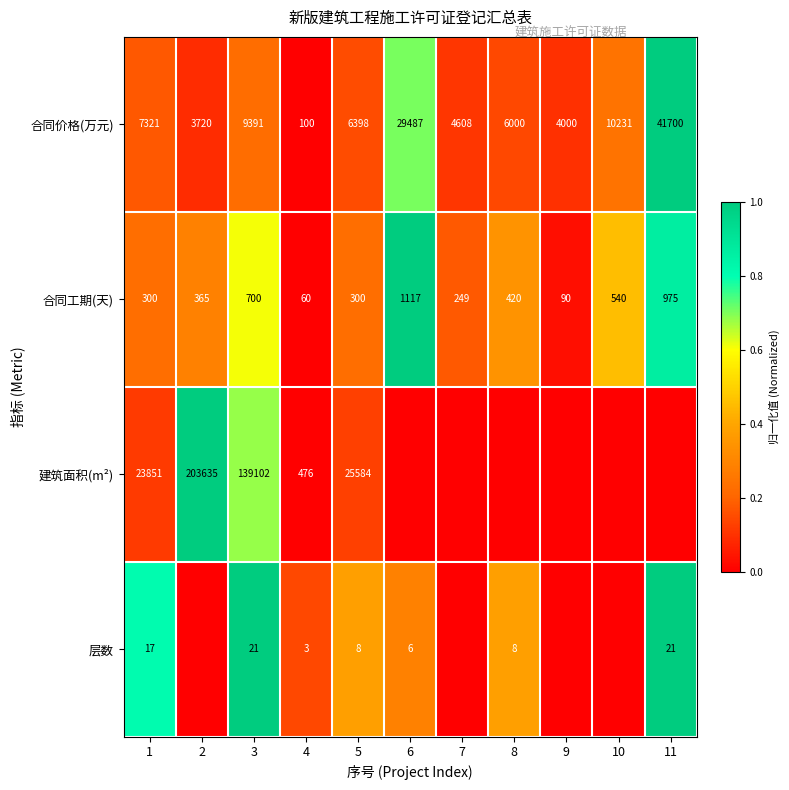

How many categories are shown in the chart?

11